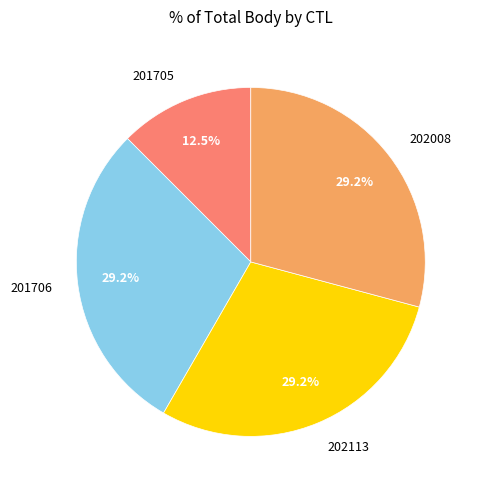

To the nearest percent, what is the difference between the largest and smallest slice percentages?

17%